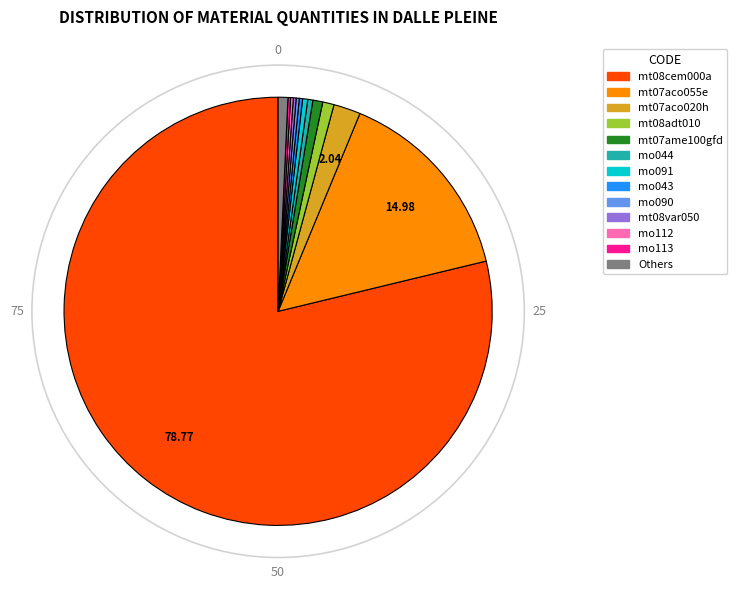

Is there a majority slice in this chart?

Yes